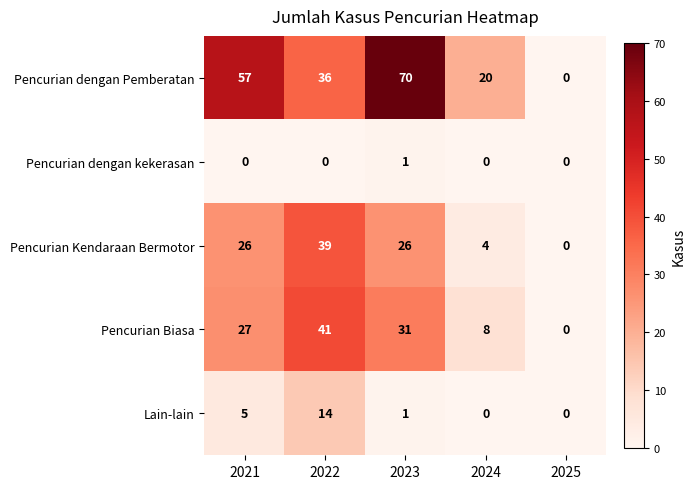

Which category has the highest value across all series?

2023